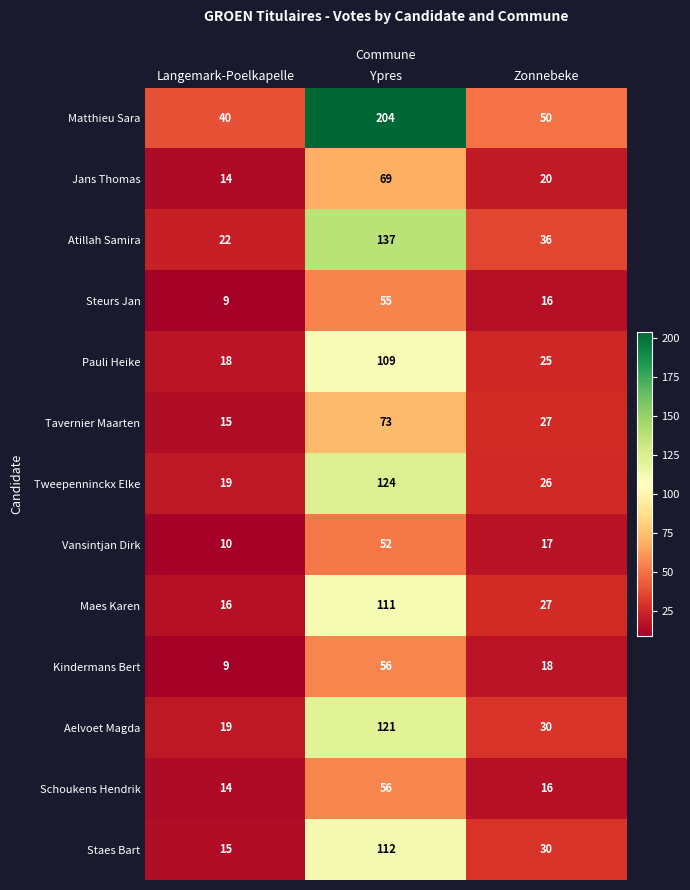

What is the total value across all series at Zonnebeke?

338